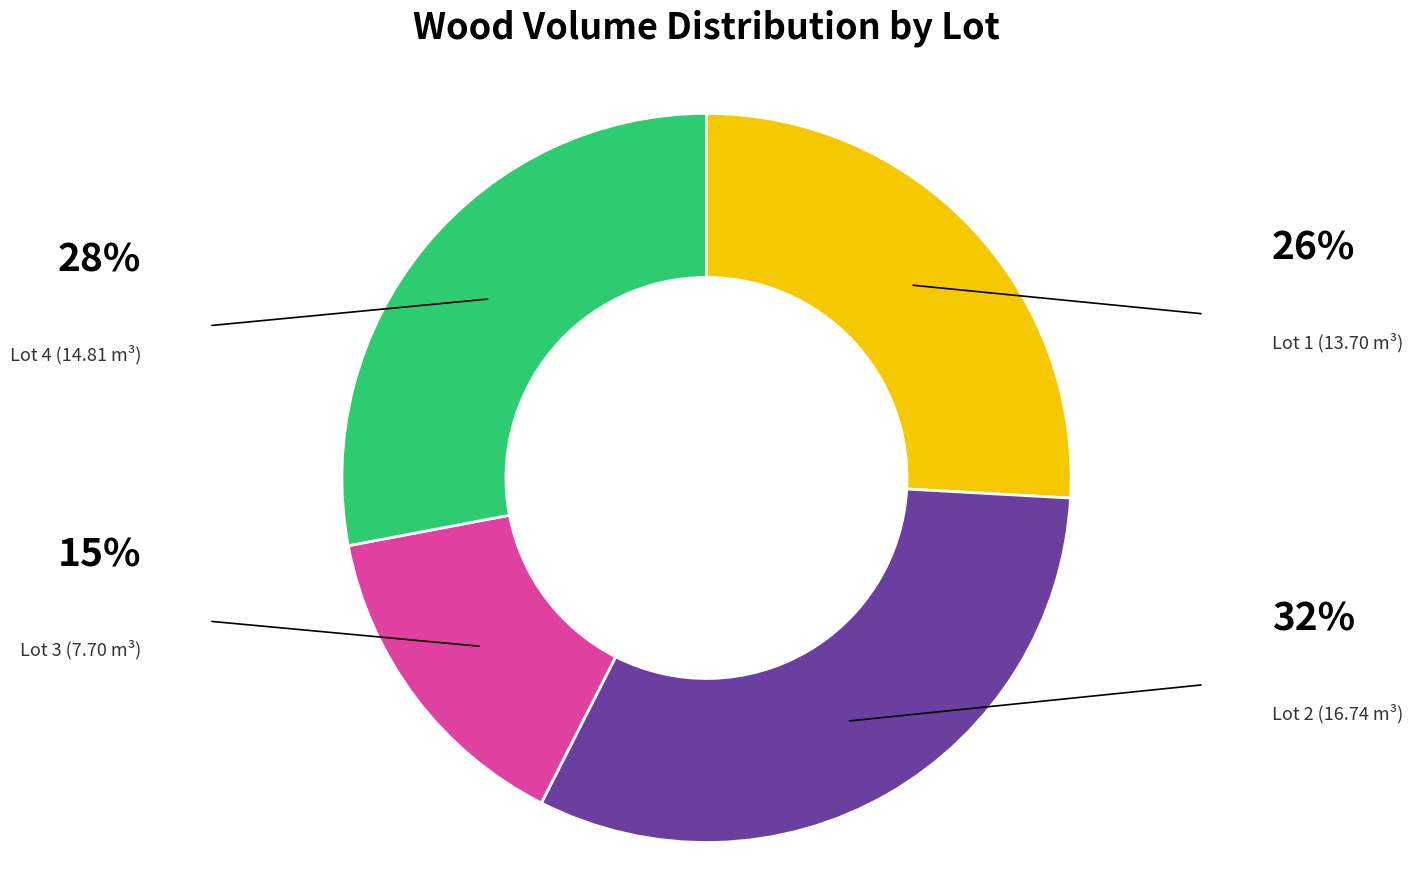

Does any single category account for the majority?

No